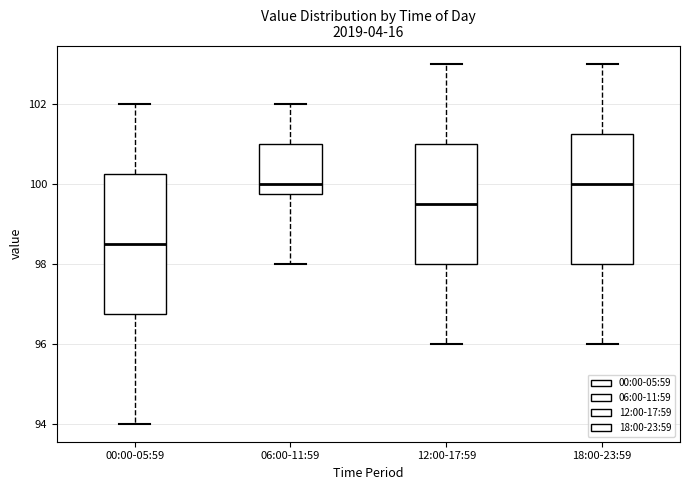

Reading left to right, read every box against the y-axis: the position of its median line, the range the box covers, and the ends of its whiskers. The values are not printed on the chart, so give them approximately, as read against the axis.

00:00-05:59: median 98.6, box 96.8 to 100.2, whiskers 94.0 to 102.0
06:00-11:59: median 100.0, box 99.8 to 101.0, whiskers 98.0 to 102.0
12:00-17:59: median 99.6, box 98.0 to 101.0, whiskers 96.0 to 103.0
18:00-23:59: median 100.0, box 98.0 to 101.2, whiskers 96.0 to 103.0